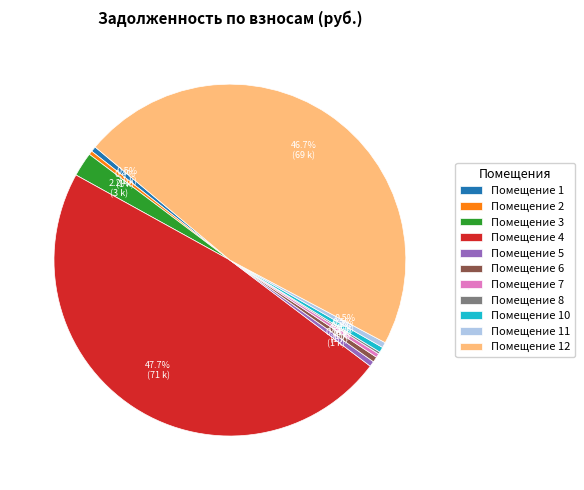

Between Помещение 7 and Помещение 12, which is larger?

Помещение 12